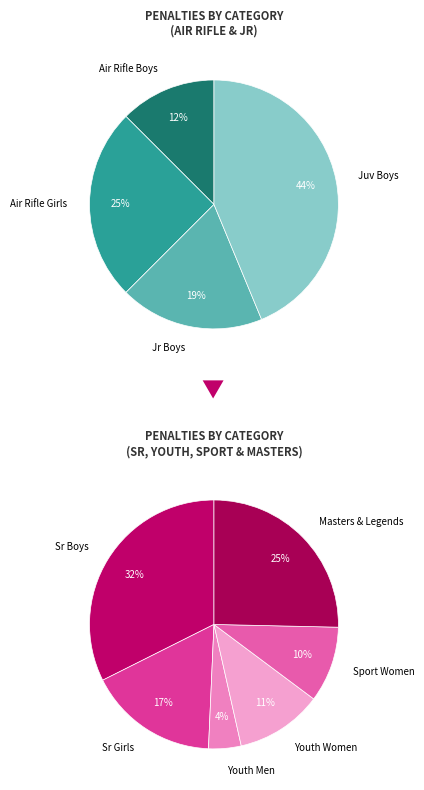

Does Youth Men represent more than half of the total?

No